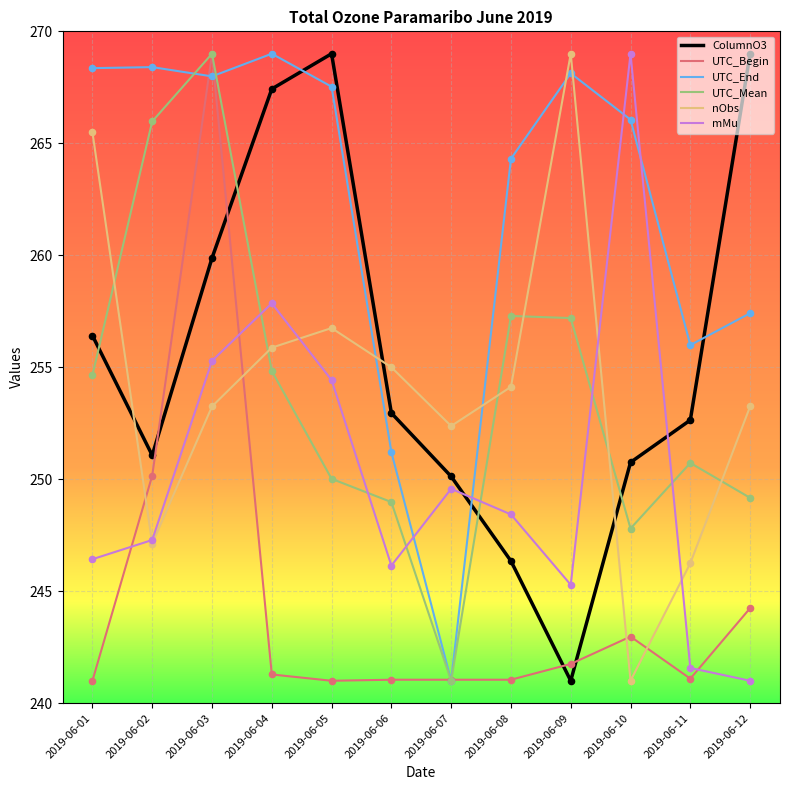

What are all the series names shown in the legend?

ColumnO3, UTC_Begin, UTC_End, UTC_Mean, nObs, mMu